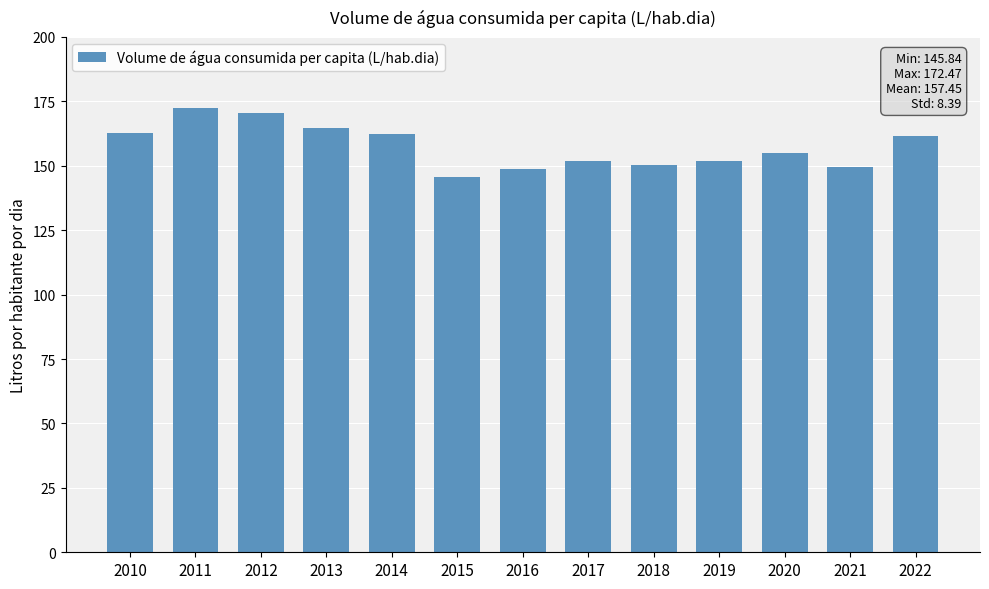

What is the maximum value shown in the chart?

172.5